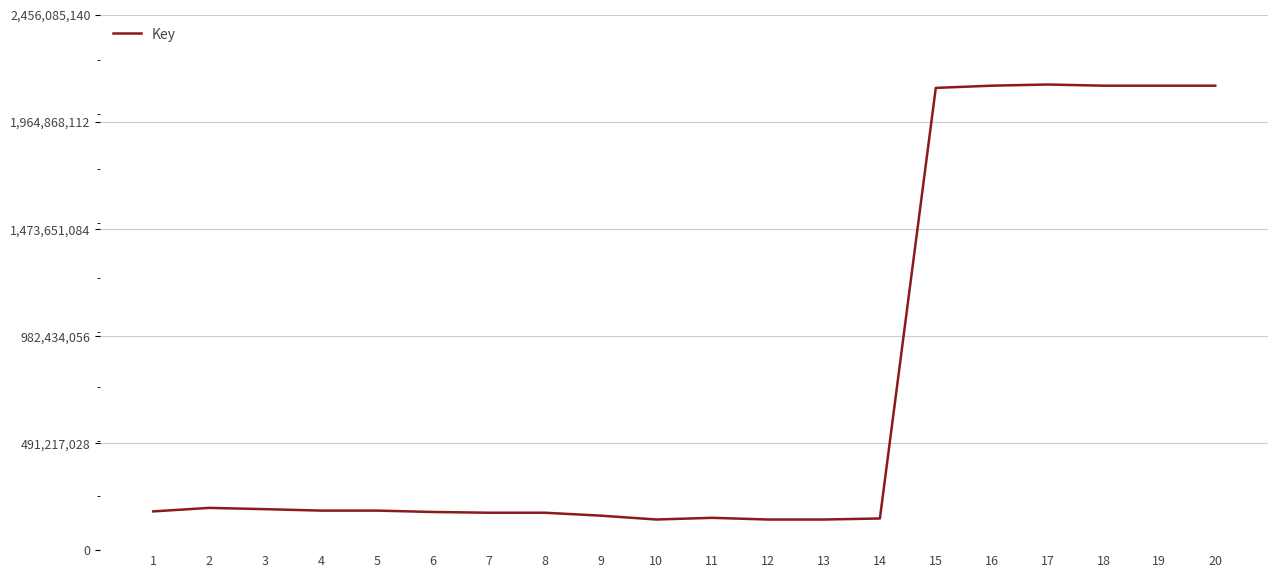

Is it true that the value at 2 is 193805569?

True